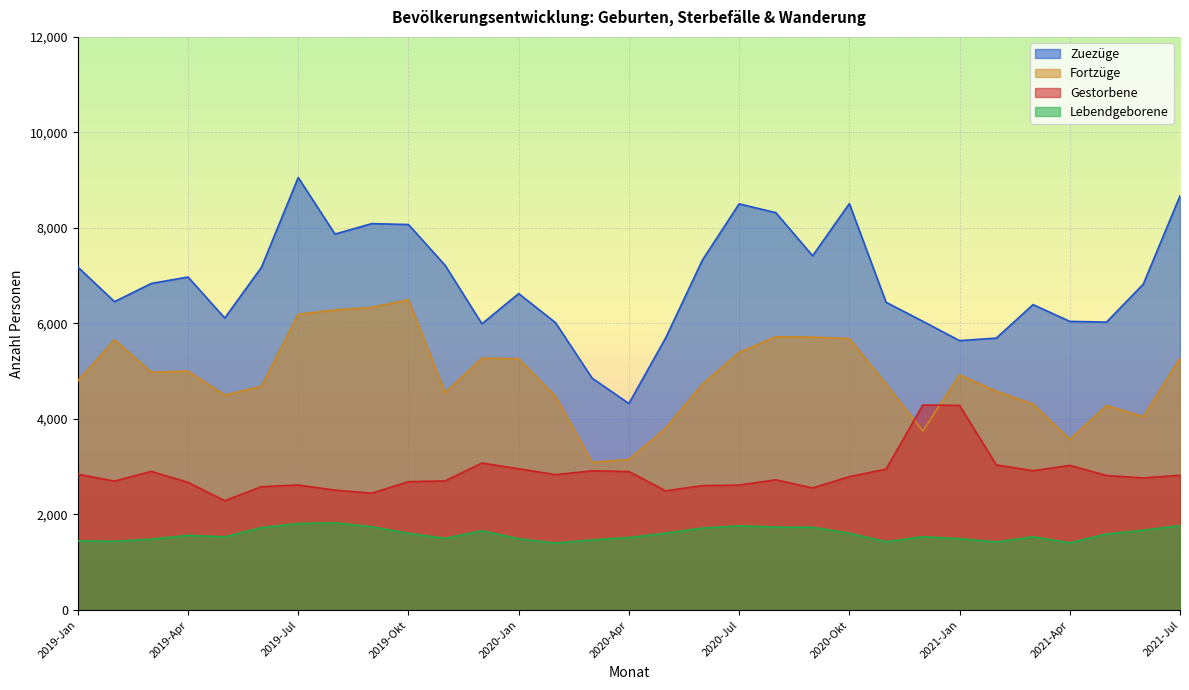

Reading left to right, extract all data points from this chart.

Lebendgeborene: 2019-Jan=1447	2019-Feb=1438	2019-Mrz=1483	2019-Apr=1563	2019-Mai=1532	2019-Jun=1725	2019-Jul=1810	2019-Aug=1825	2019-Sep=1743	2019-Okt=1605	2019-Nov=1500	2019-Dez=1660	2020-Jan=1491	2020-Feb=1401	2020-Mrz=1467	2020-Apr=1517	2020-Mai=1609	2020-Jun=1715	2020-Jul=1762	2020-Aug=1736	2020-Sep=1732	2020-Okt=1607	2020-Nov=1428	2020-Dez=1534	2021-Jan=1493	2021-Feb=1424	2021-Mrz=1533	2021-Apr=1406	2021-Mai=1592	2021-Jun=1668	2021-Jul=1769
Gestorbene: 2019-Jan=2844	2019-Feb=2699	2019-Mrz=2902	2019-Apr=2673	2019-Mai=2288	2019-Jun=2582	2019-Jul=2618	2019-Aug=2509	2019-Sep=2446	2019-Okt=2686	2019-Nov=2704	2019-Dez=3077	2020-Jan=2957	2020-Feb=2834	2020-Mrz=2914	2020-Apr=2899	2020-Mai=2495	2020-Jun=2604	2020-Jul=2615	2020-Aug=2726	2020-Sep=2555	2020-Okt=2792	2020-Nov=2950	2020-Dez=4292	2021-Jan=4284	2021-Feb=3039	2021-Mrz=2916	2021-Apr=3028	2021-Mai=2816	2021-Jun=2765	2021-Jul=2821
Zuezüge: 2019-Jan=7182	2019-Feb=6456	2019-Mrz=6837	2019-Apr=6972	2019-Mai=6113	2019-Jun=7177	2019-Jul=9055	2019-Aug=7871	2019-Sep=8090	2019-Okt=8071	2019-Nov=7215	2019-Dez=5993	2020-Jan=6625	2020-Feb=6018	2020-Mrz=4854	2020-Apr=4324	2020-Mai=5696	2020-Jun=7325	2020-Jul=8504	2020-Aug=8319	2020-Sep=7416	2020-Okt=8509	2020-Nov=6443	2020-Dez=6045	2021-Jan=5640	2021-Feb=5693	2021-Mrz=6394	2021-Apr=6043	2021-Mai=6028	2021-Jun=6822	2021-Jul=8671
Fortzüge: 2019-Jan=4794	2019-Feb=5658	2019-Mrz=4980	2019-Apr=5002	2019-Mai=4499	2019-Jun=4685	2019-Jul=6192	2019-Aug=6282	2019-Sep=6338	2019-Okt=6495	2019-Nov=4550	2019-Dez=5273	2020-Jan=5261	2020-Feb=4477	2020-Mrz=3093	2020-Apr=3151	2020-Mai=3806	2020-Jun=4729	2020-Jul=5394	2020-Aug=5722	2020-Sep=5712	2020-Okt=5683	2020-Nov=4728	2020-Dez=3747	2021-Jan=4924	2021-Feb=4580	2021-Mrz=4312	2021-Apr=3572	2021-Mai=4281	2021-Jun=4048	2021-Jul=5271